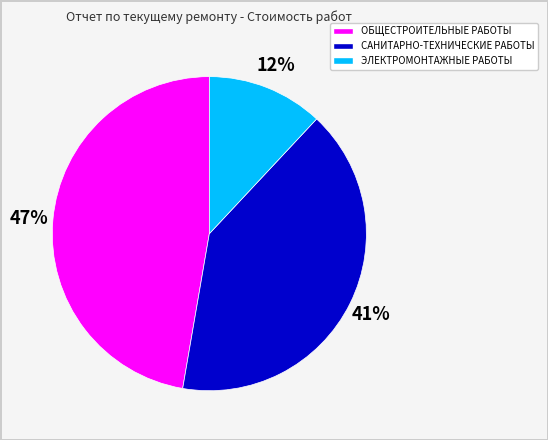

Rank the categories by value from lowest to highest.

ЭЛЕКТРОМОНТАЖНЫЕ РАБОТЫ, САНИТАРНО-ТЕХНИЧЕСКИЕ РАБОТЫ, ОБЩЕСТРОИТЕЛЬНЫЕ РАБОТЫ